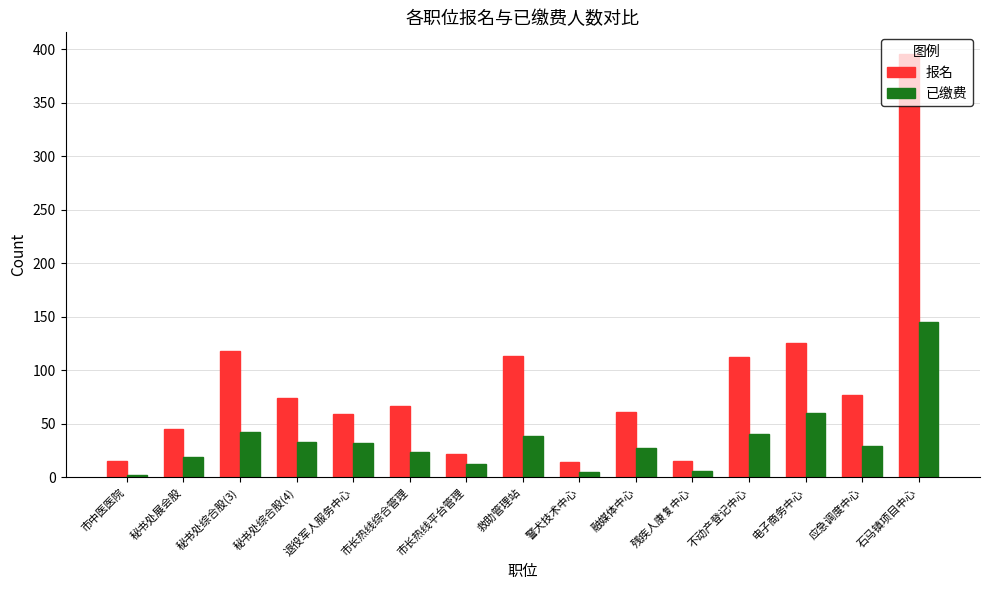

Is it true that 已缴费 equals 12 at 市长热线平台管理?

True